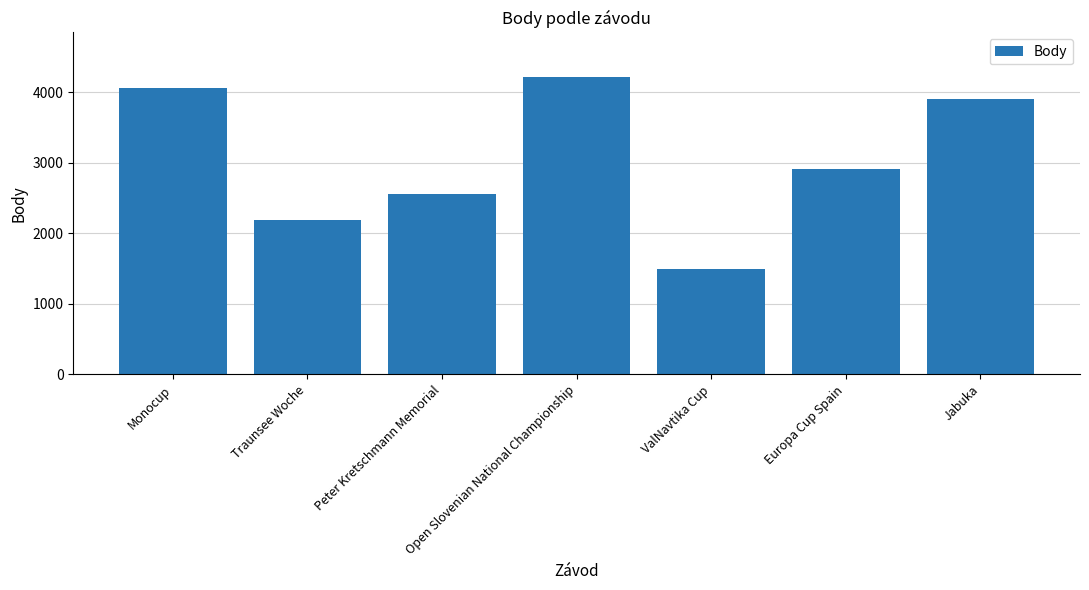

Reading left to right, list all the values displayed in this chart.

4069	2188	2563	4218	1497	2918	3911